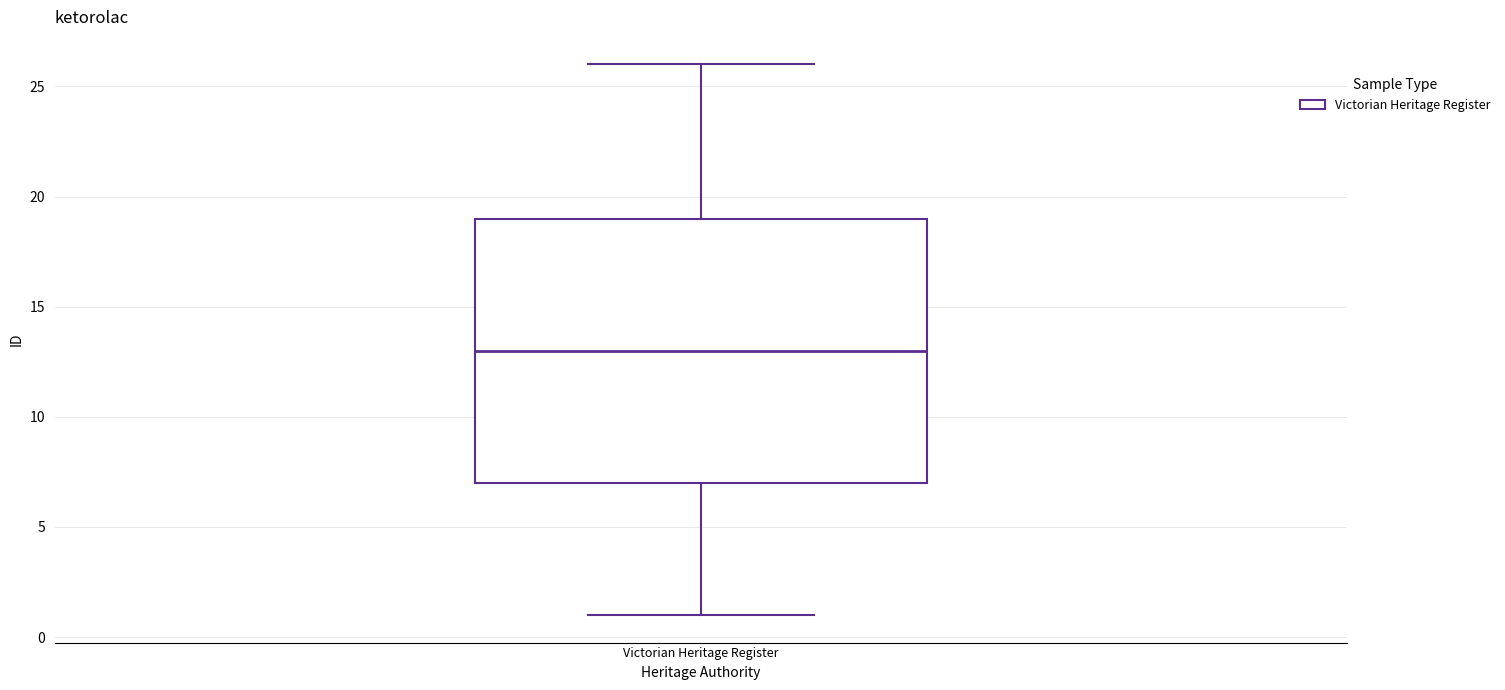

Where does the lower whisker of the box for Victorian Heritage Register end on the y-axis? The values are not printed on the chart, so give them approximately, as read against the axis.

1